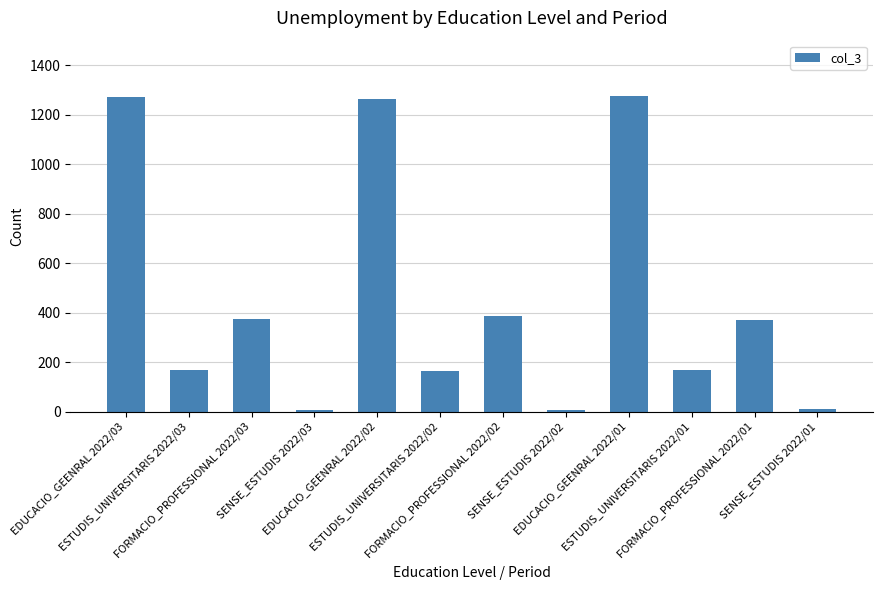

Where does the data first go above 372?

EDUCACIO_GEENRAL 2022/03